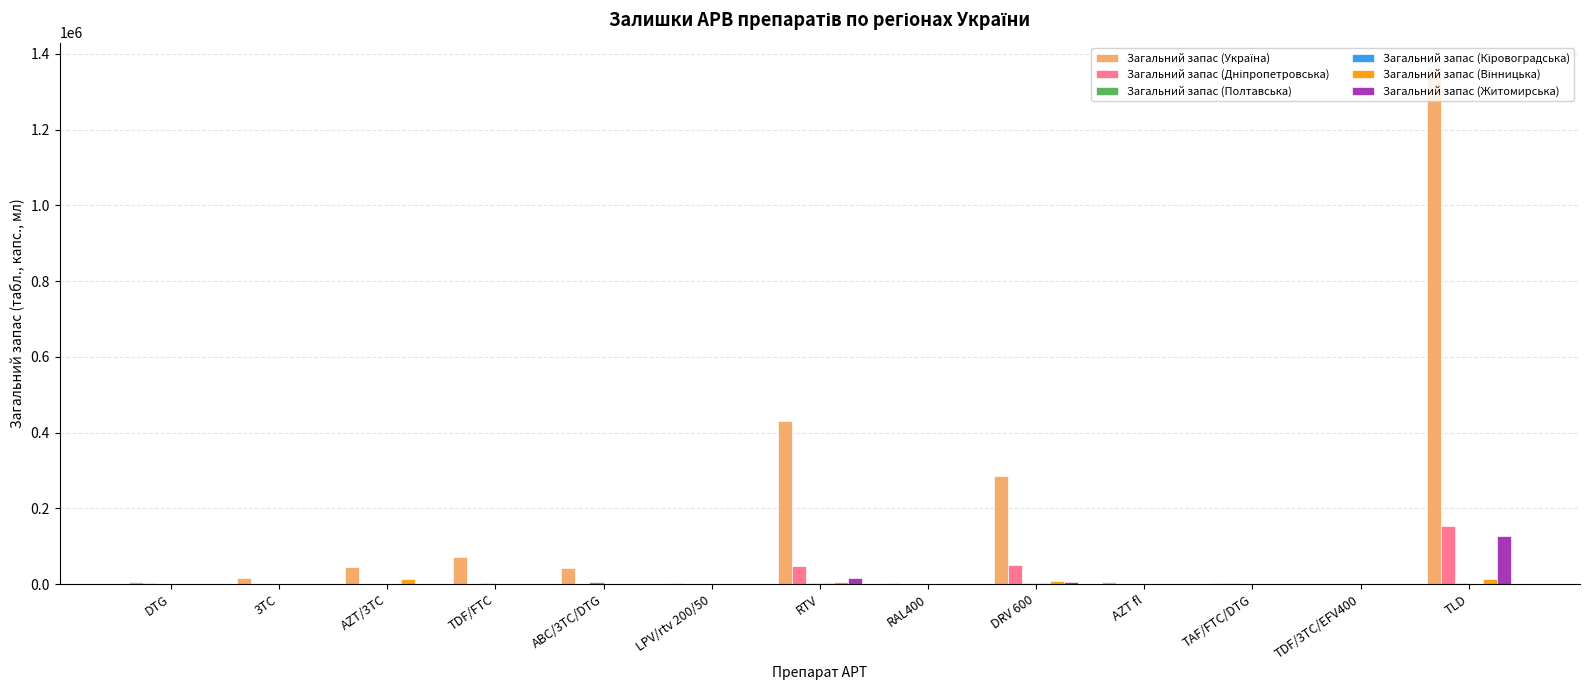

The value of Загальний запас (Житомирська) at TLD is 28659. True or false?

False